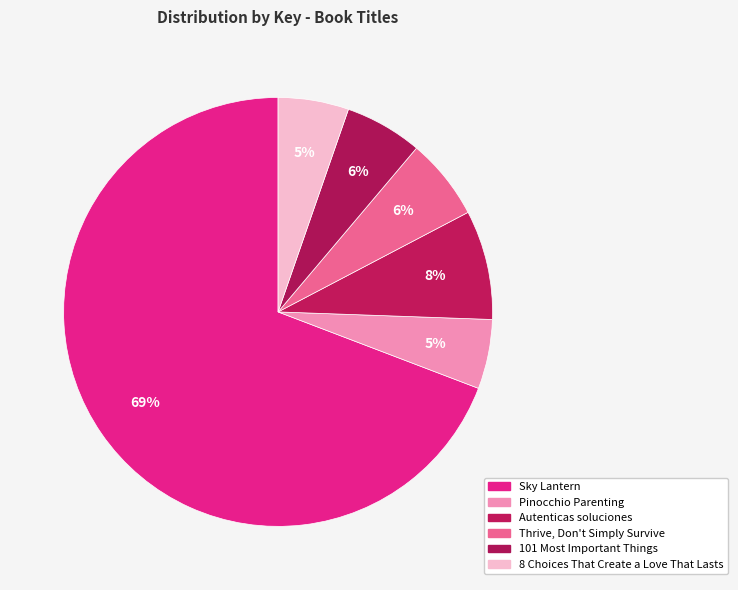

To the nearest percent, what is the difference between the largest and smallest slice percentages?

64%